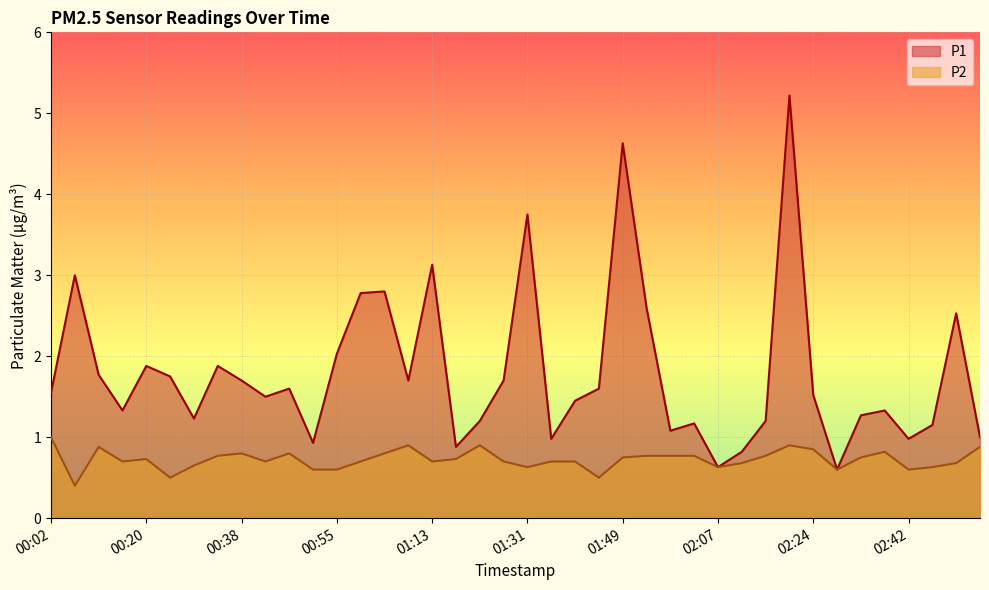

True or false: P2 and P1 cross at least once.

False